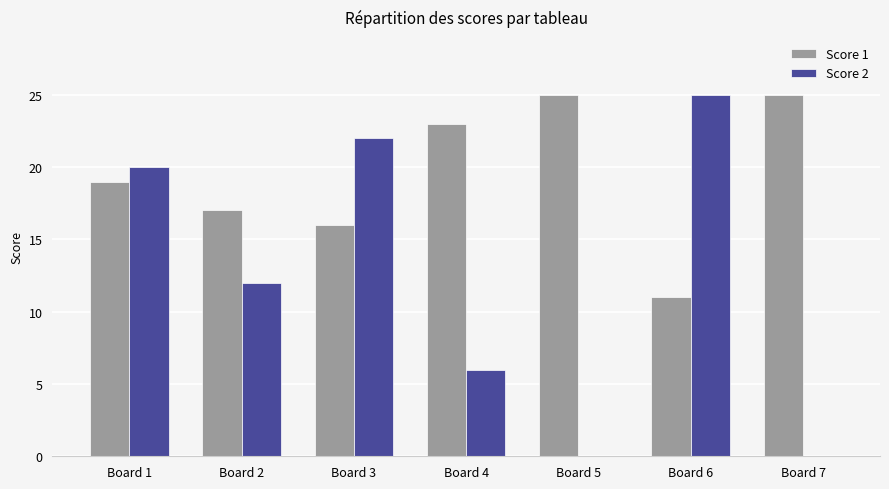

Reading left to right, transcribe all the data shown in this chart.

Score 1: Board 1=19	Board 2=17	Board 3=16	Board 4=23	Board 5=25	Board 6=11	Board 7=25
Score 2: Board 1=20	Board 2=12	Board 3=22	Board 4=6	Board 5=0	Board 6=25	Board 7=0